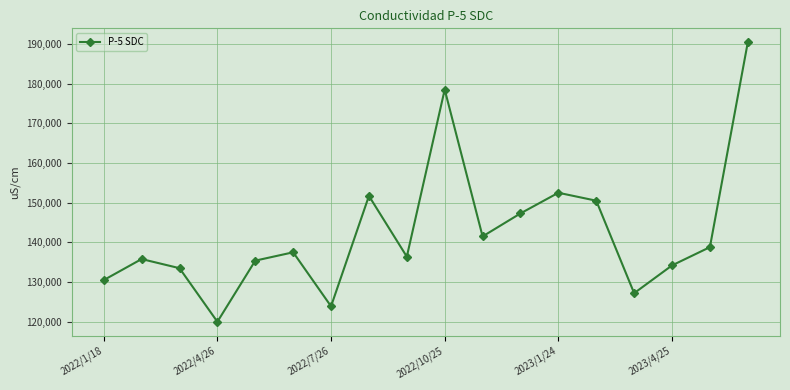

What is the smallest value displayed?

120000